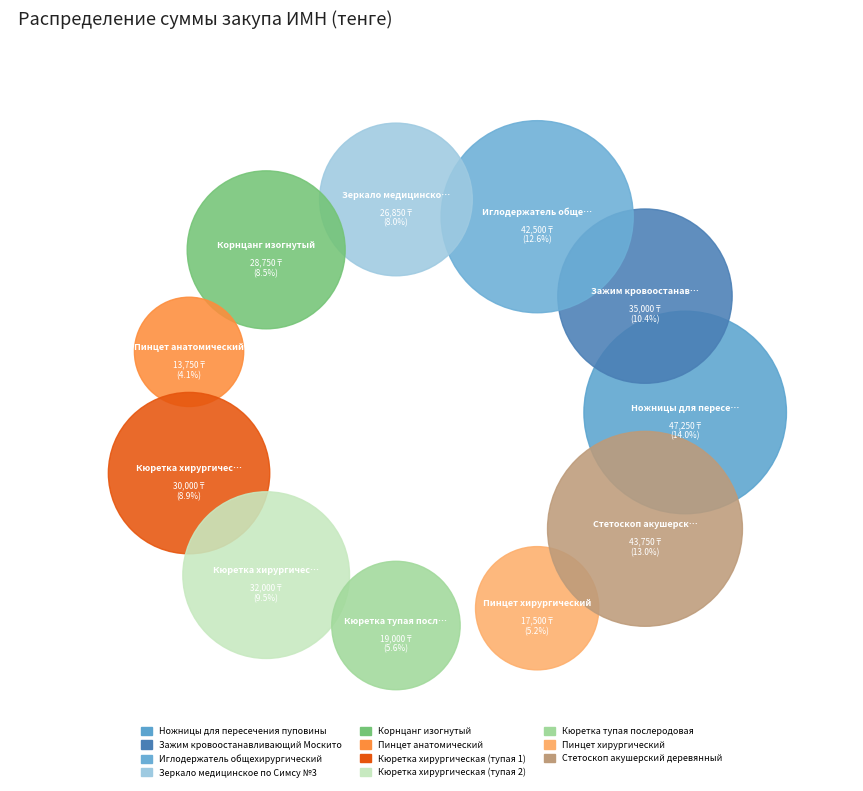

To the nearest percent, what percentage of the pie is Ножницы для пересечения пуповины?

14%